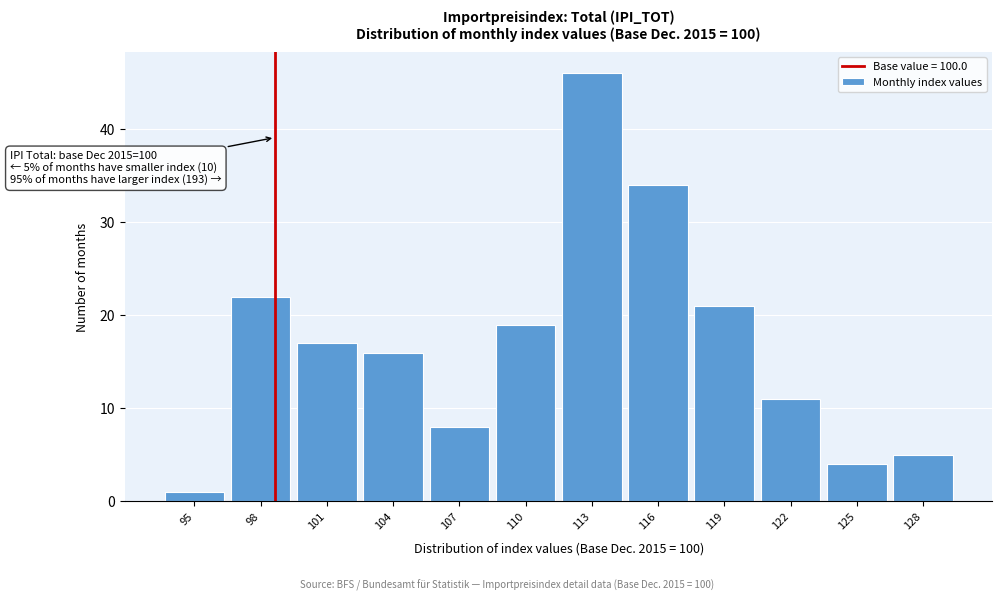

Reading left to right, what are all the values shown in this chart?

1	22	17	16	8	19	46	34	21	11	4	5